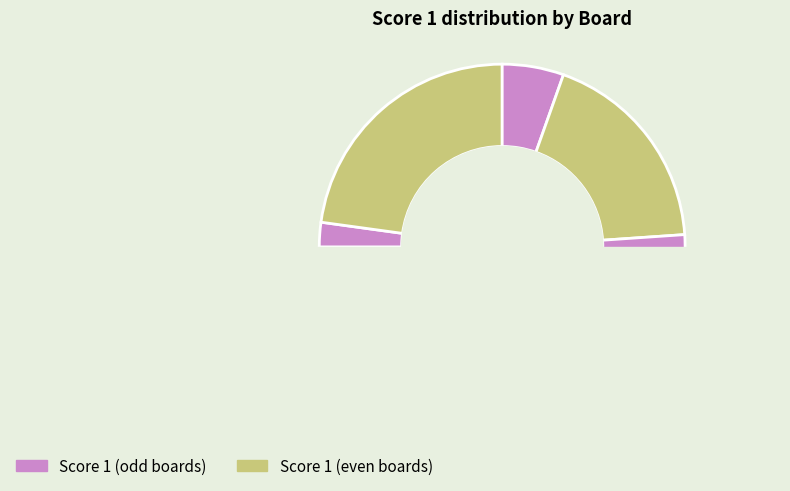

What percentage is the Board 2 slice, to the nearest percent?

23%